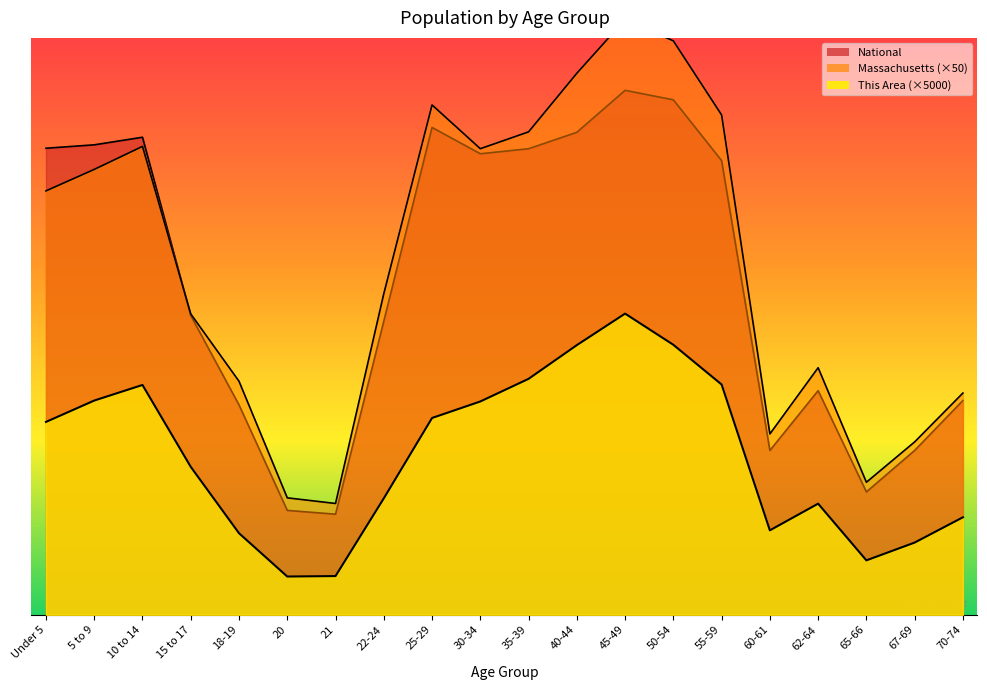

What is the label of the 15th point from the left?

55-59